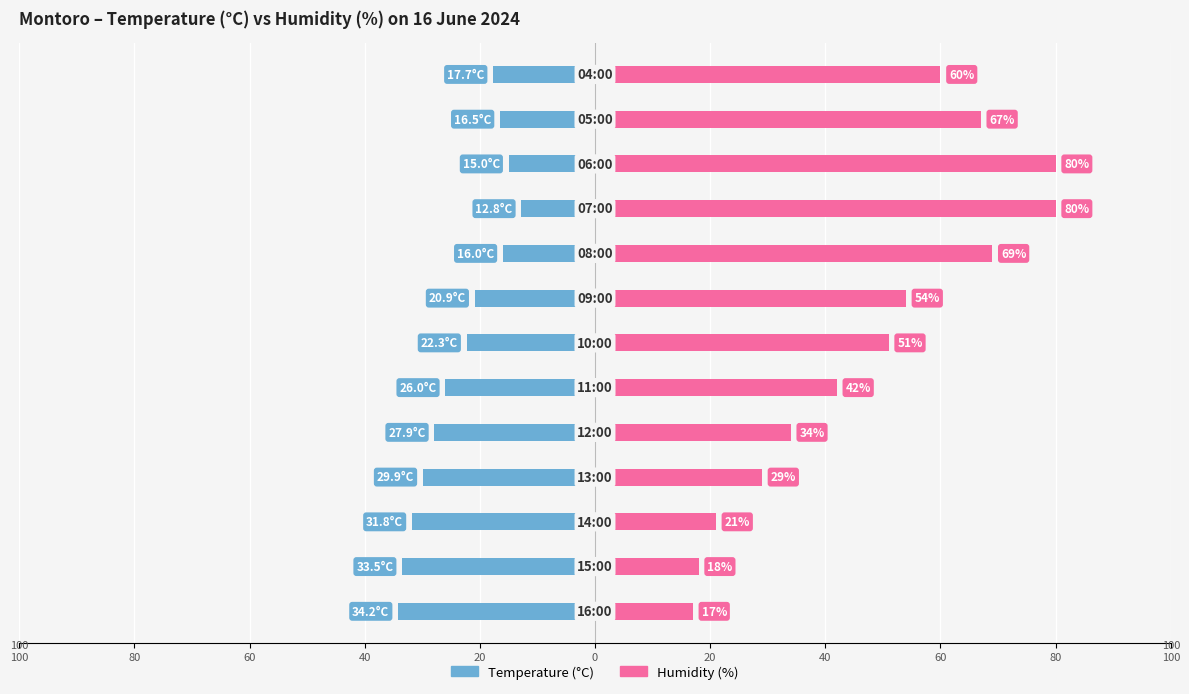

At 60, list the series in order from largest to smallest.

Humidity (%), Temperature (°C)